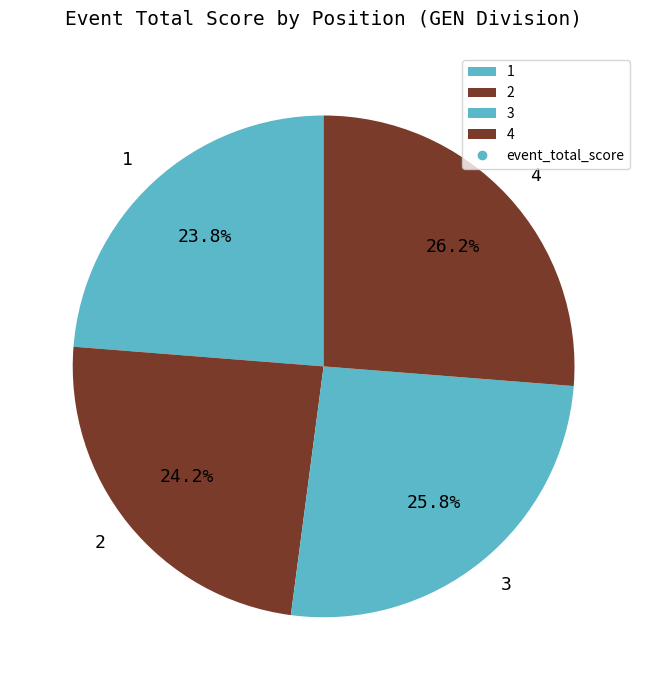

Is it true that 3 is 26% of the pie?

True